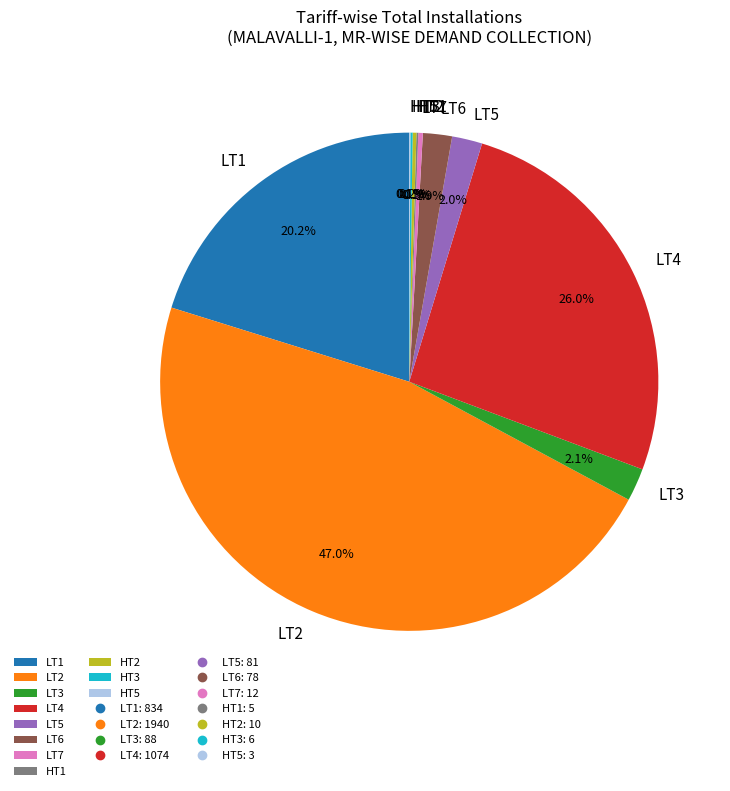

Between LT4 and LT1, which is larger?

LT4